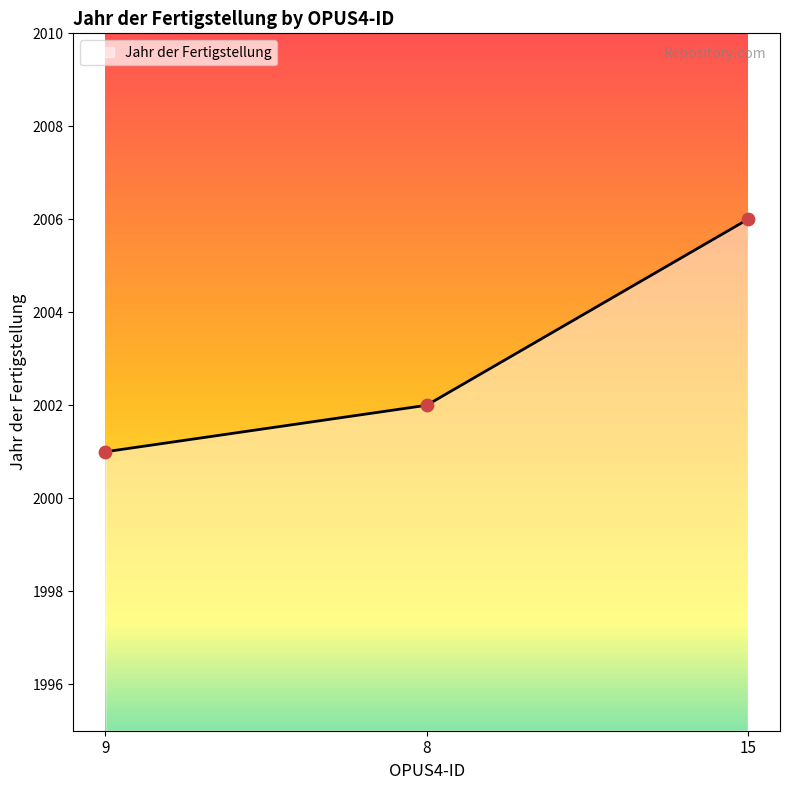

What is the change in value from 8 to 15?

+4